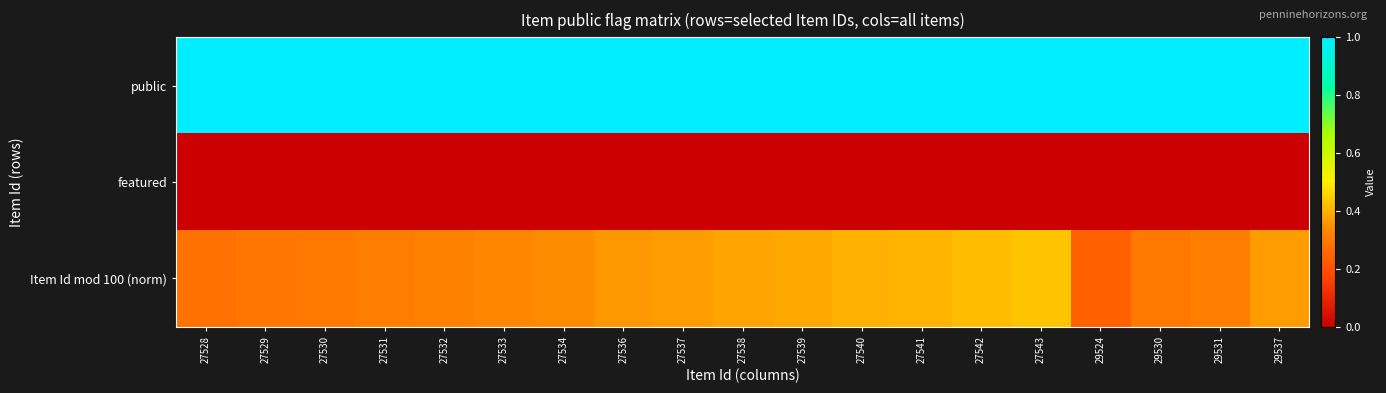

Reading left to right, list all the values displayed in this chart.

public: 27528=1.0	27529=1.0	27530=1.0	27531=1.0	27532=1.0	27533=1.0	27534=1.0	27536=1.0	27537=1.0	27538=1.0	27539=1.0	27540=1.0	27541=1.0	27542=1.0	27543=1.0	29524=1.0	29530=1.0	29531=1.0	29537=1.0
featured: 27528=0.0	27529=0.0	27530=0.0	27531=0.0	27532=0.0	27533=0.0	27534=0.0	27536=0.0	27537=0.0	27538=0.0	27539=0.0	27540=0.0	27541=0.0	27542=0.0	27543=0.0	29524=0.0	29530=0.0	29531=0.0	29537=0.0
Item Id mod 100 (norm): 27528=0.3	27529=0.3	27530=0.3	27531=0.3	27532=0.3	27533=0.3	27534=0.3	27536=0.4	27537=0.4	27538=0.4	27539=0.4	27540=0.4	27541=0.4	27542=0.4	27543=0.4	29524=0.2	29530=0.3	29531=0.3	29537=0.4